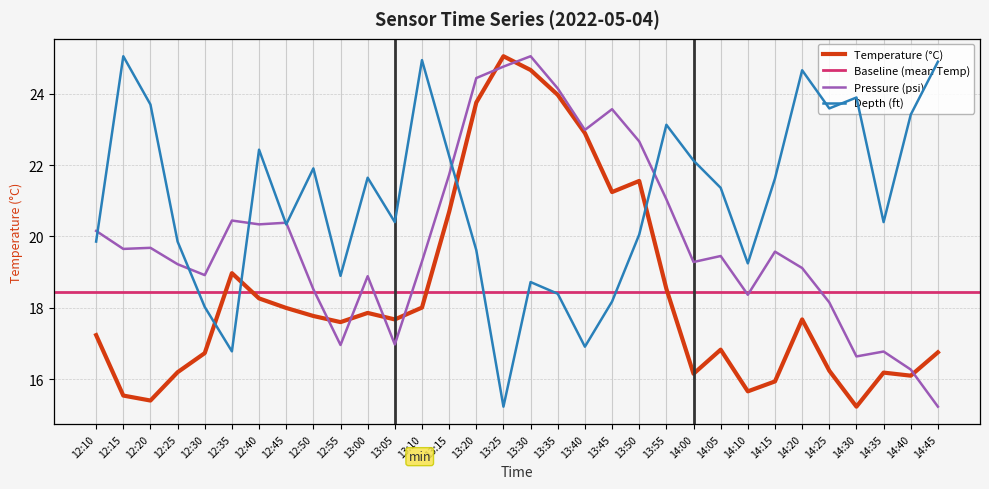

What is the difference between the Temperature (°C) values at 14:35 and 14:30?

1.0